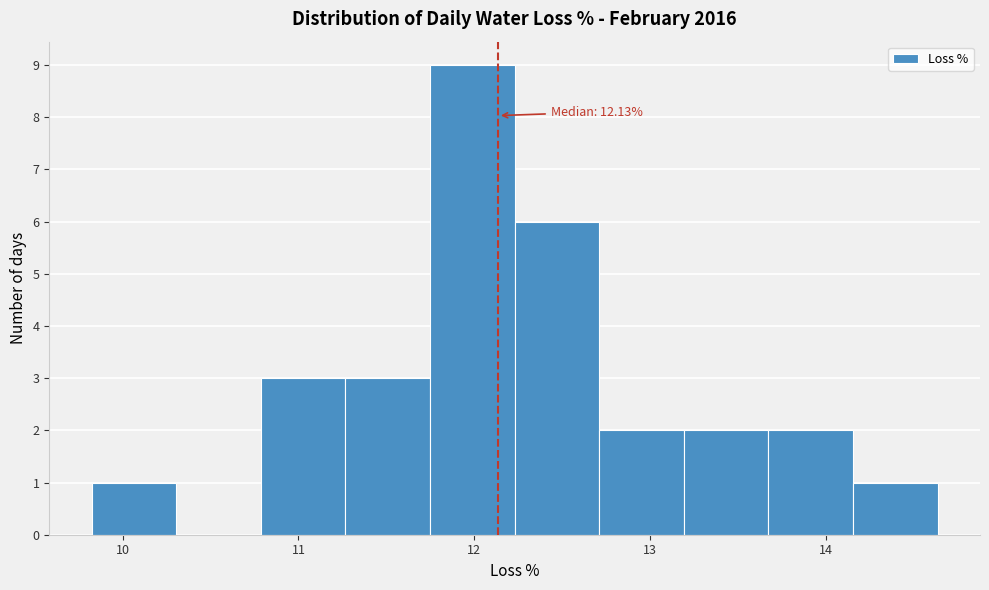

Over which range of the x-axis is the bar tallest?

11.7 to 12.2